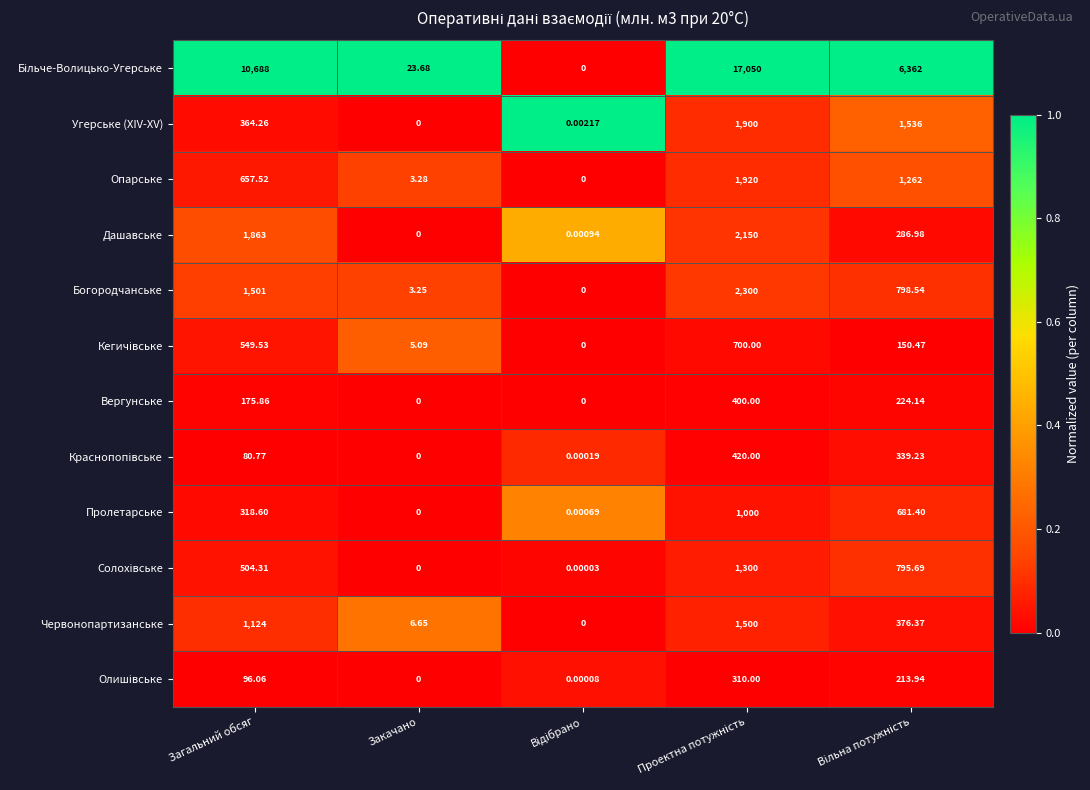

Where is Богородчанське nearest to the value 1150?

Загальний обсяг